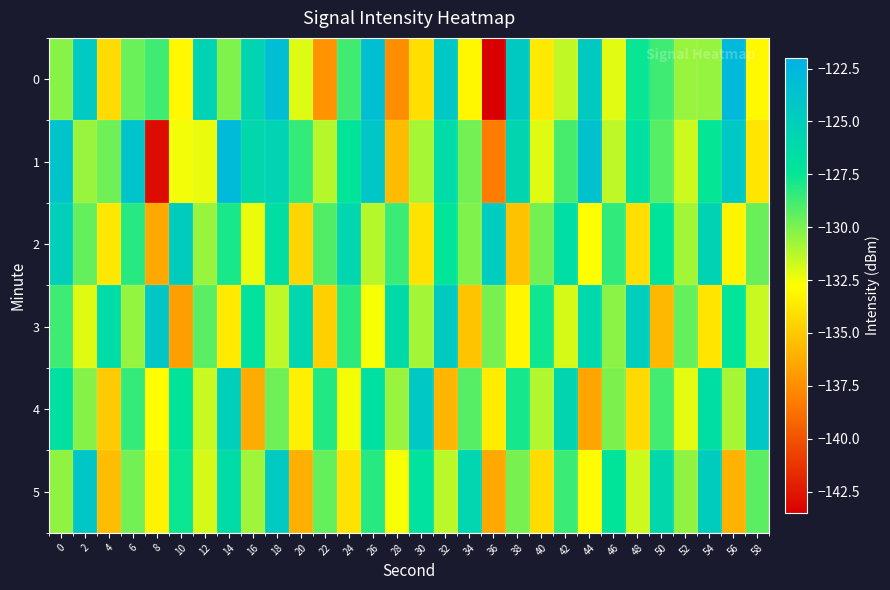

How many series are shown in this chart?

6